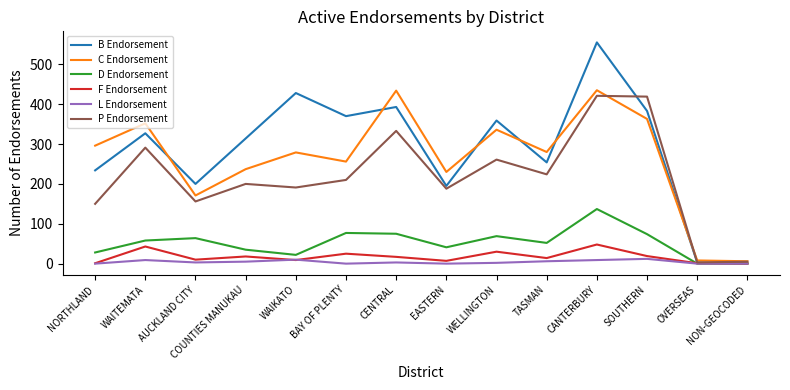

Is the value of B Endorsement at BAY OF PLENTY greater than the value of C Endorsement at NORTHLAND?

Yes